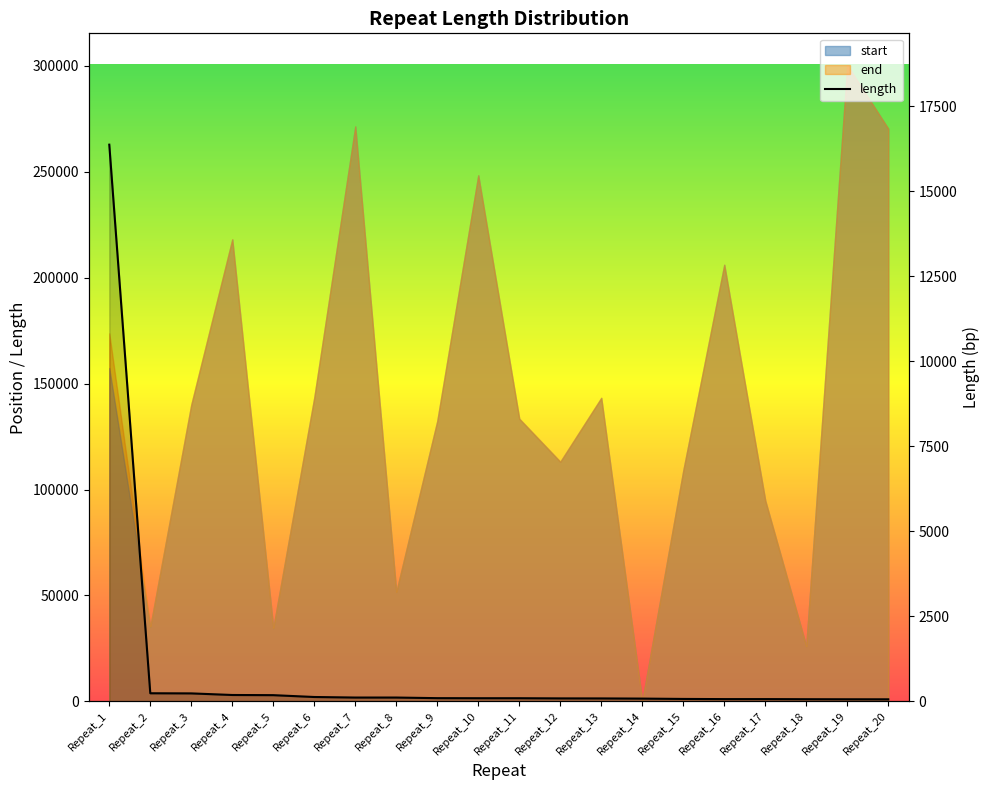

Approximately how many times larger is the value at Repeat_2 compared to Repeat_19?

4.0